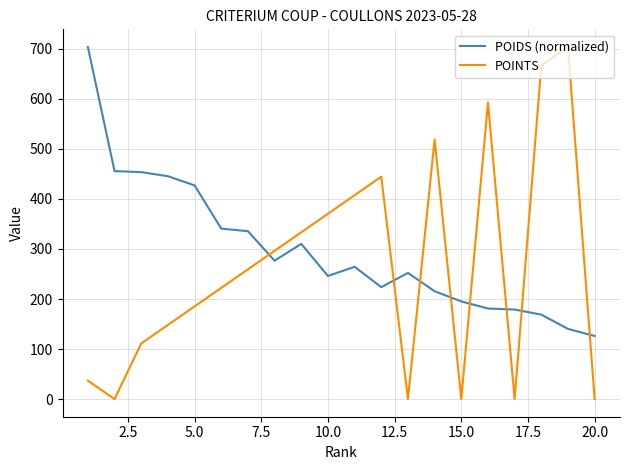

After their last crossing, which series has the higher values: POINTS or POIDS (normalized)?

POIDS (normalized)